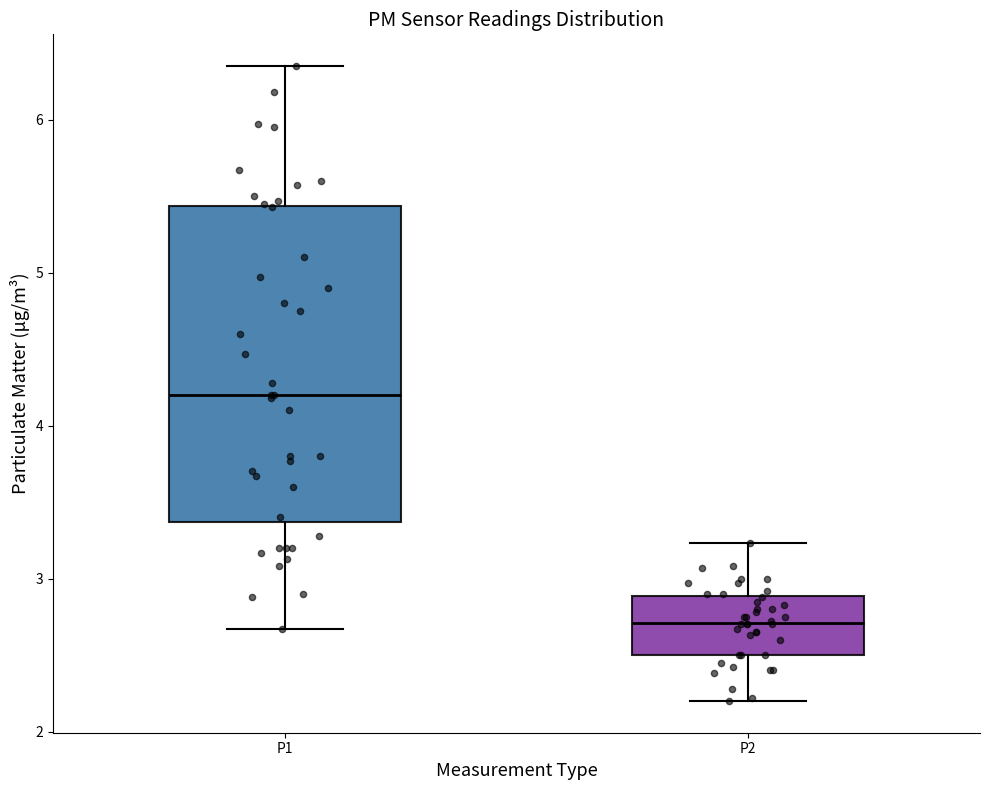

Where is the lower edge of the box for P1 on the y-axis? The values are not printed on the chart, so give them approximately, as read against the axis.

3.4